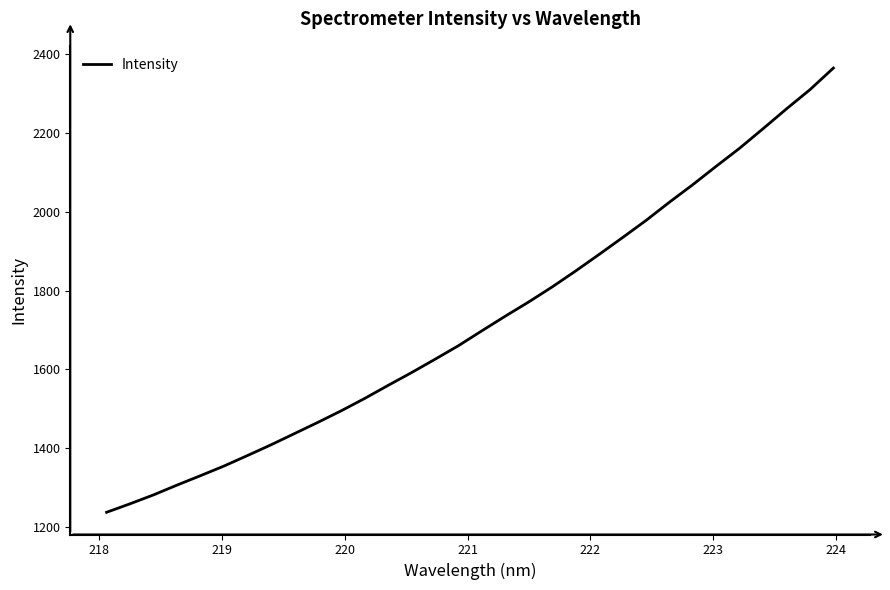

What is the maximum value shown in the chart?

2363.9